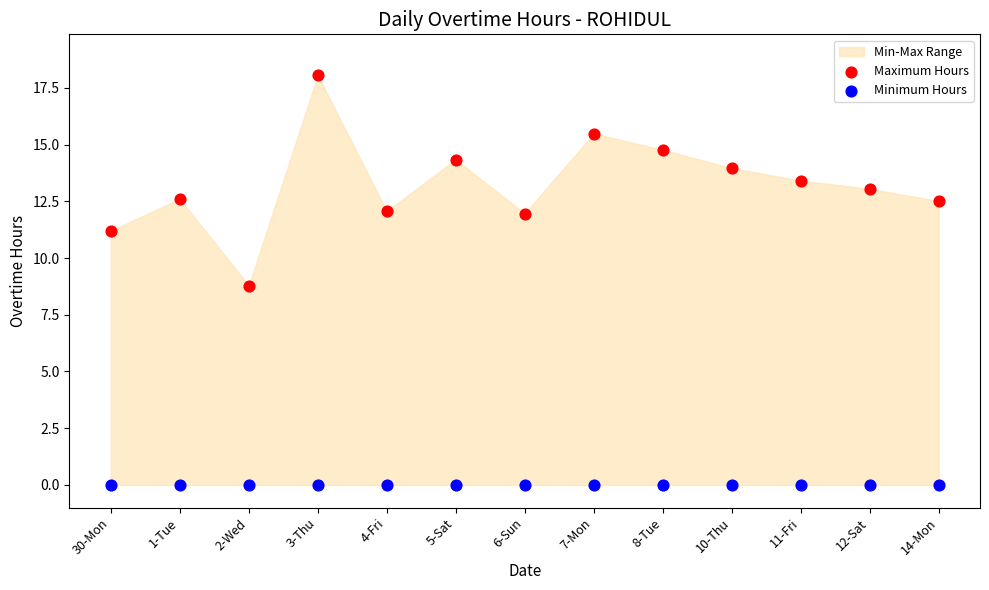

Which series reaches the minimum Y coordinate?

Minimum Hours